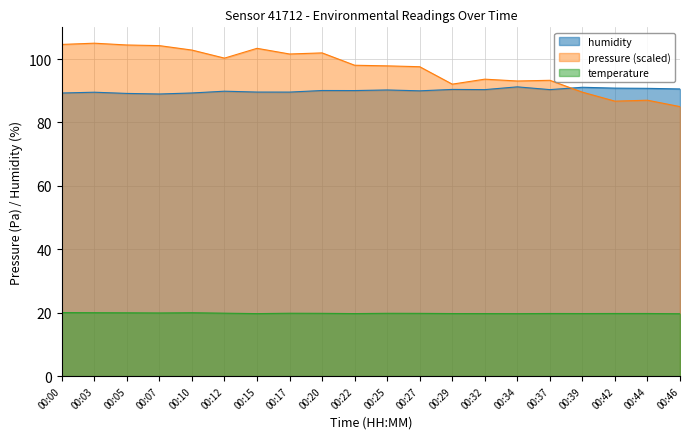

Reading left to right, what are all the values shown in this chart?

pressure: 104.6	105.0	104.4	104.2	102.8	100.3	103.4	101.6	101.9	98.0	97.9	97.6	92.1	93.7	93.1	93.3	89.6	86.7	87.0	85.0
temperature: 20.1	20.0	20.0	19.9	20.0	19.9	19.7	19.8	19.8	19.7	19.8	19.8	19.7	19.7	19.7	19.8	19.7	19.8	19.8	19.7
humidity: 89.3	89.5	89.2	89.0	89.3	89.9	89.6	89.6	90.1	90.1	90.2	90.0	90.4	90.4	91.2	90.4	91.1	90.8	90.8	90.6